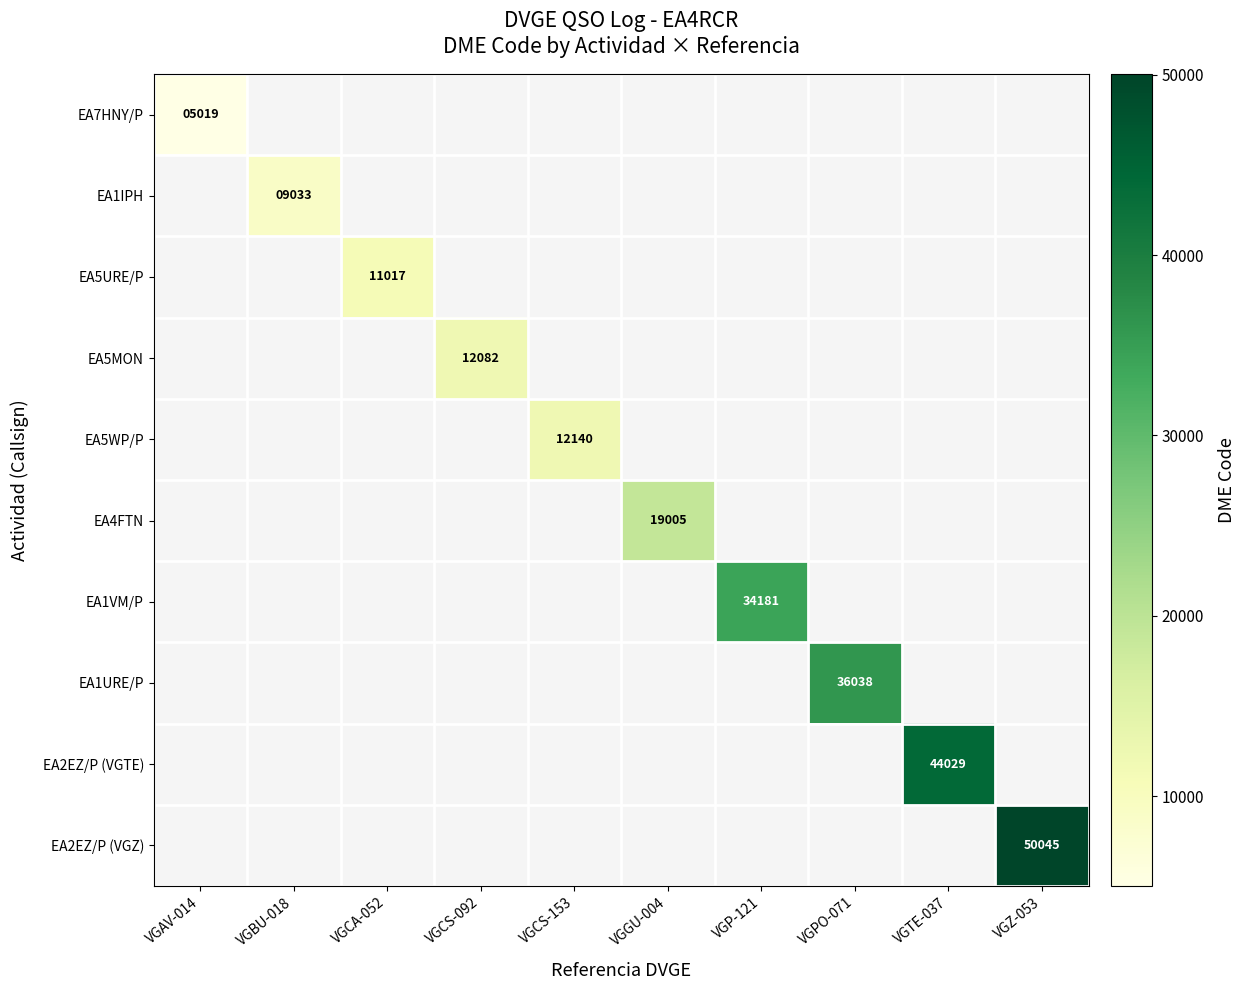

The EA7HNY/P series shows 1847 at VGAV-014. True or false?

False